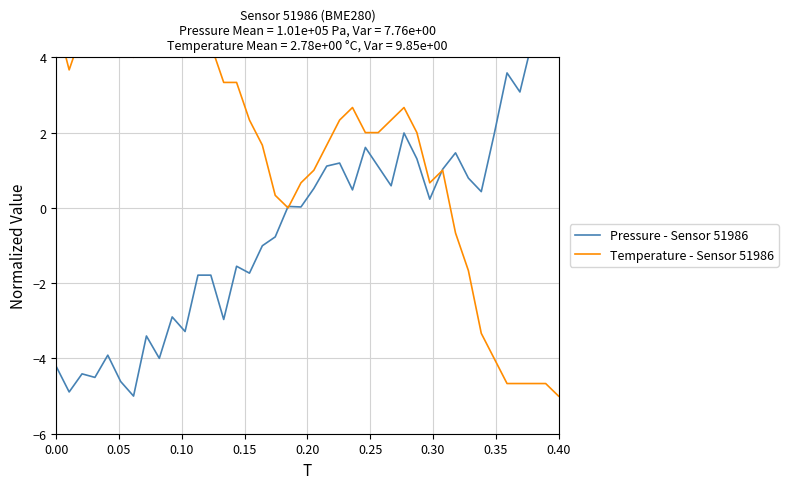

Which series has the largest range (max minus min)?

Pressure - Sensor 51986